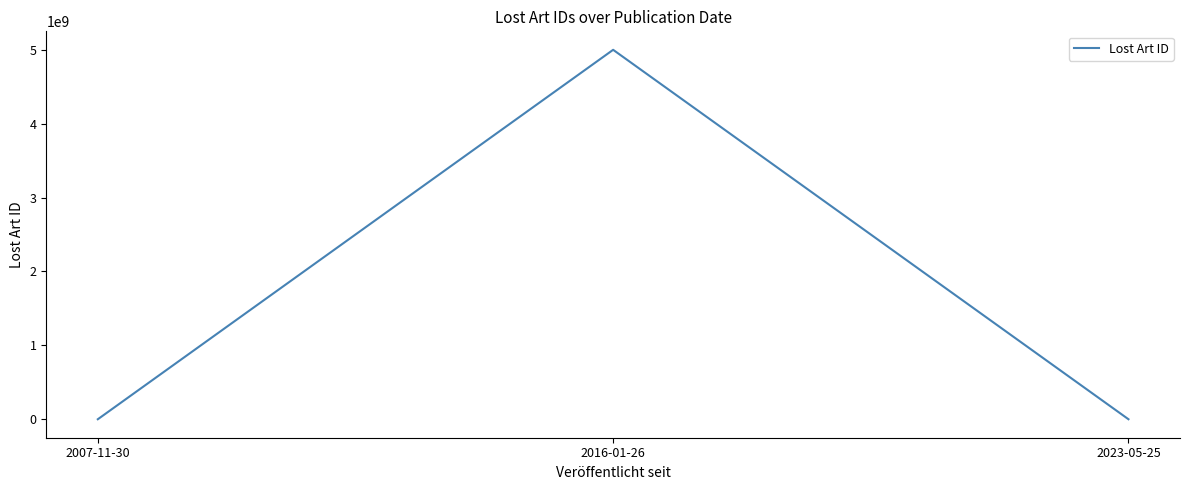

How many lines are shown in the chart?

1